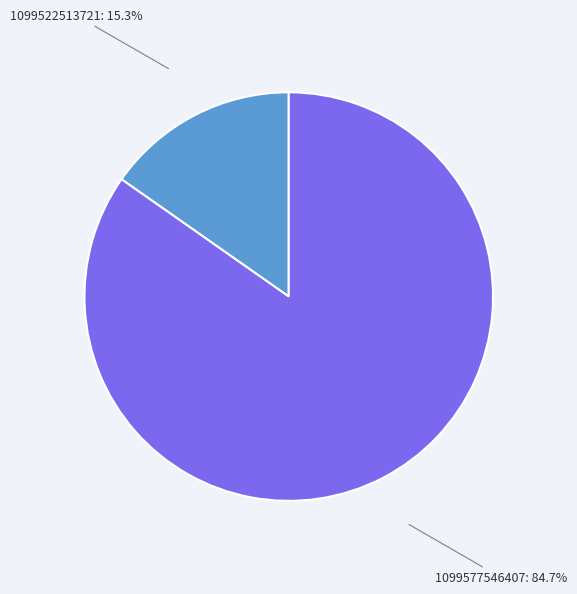

To the nearest percent, what portion does 1099522513721 represent?

15%